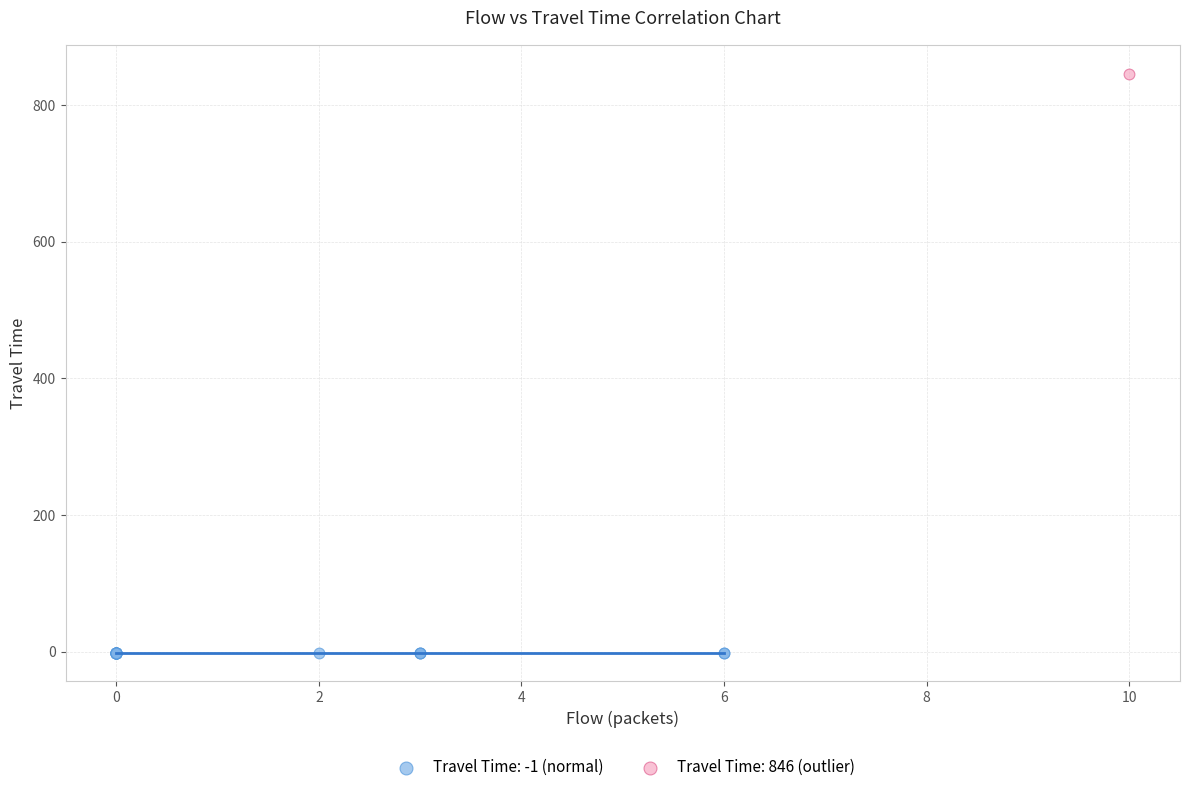

What are all the series names shown in the legend?

Travel Time: -1 (normal), Travel Time: 846 (outlier)